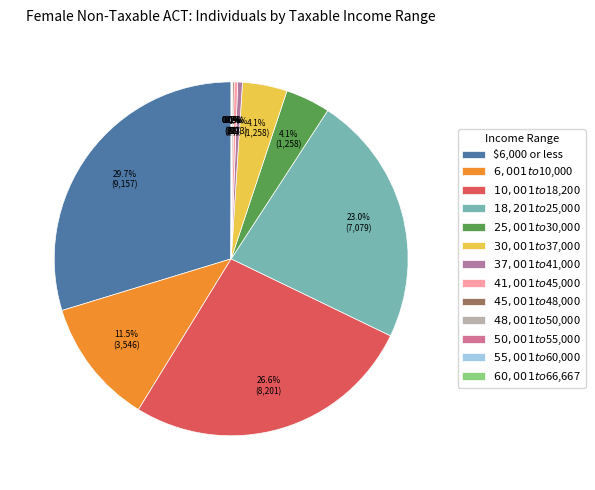

Combined, do $41,001 to $45,000 and $25,001 to $30,000 account for over 50%?

No